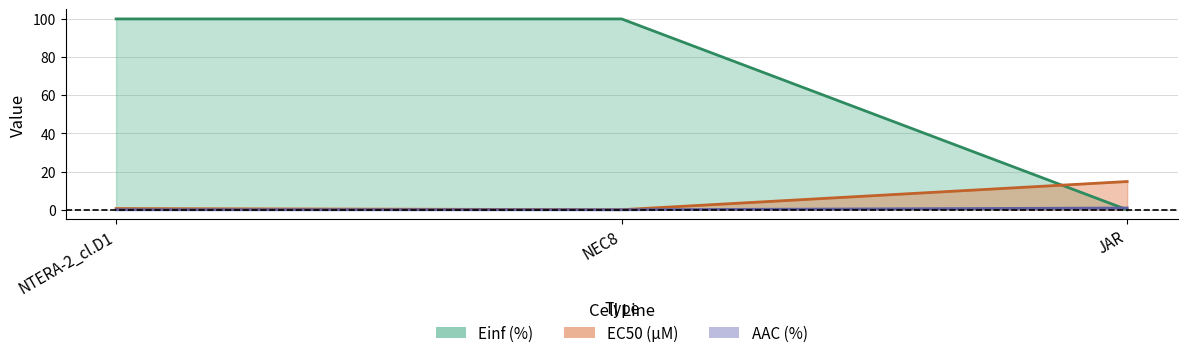

What is the difference between the highest and lowest values at NEC8?

100.0